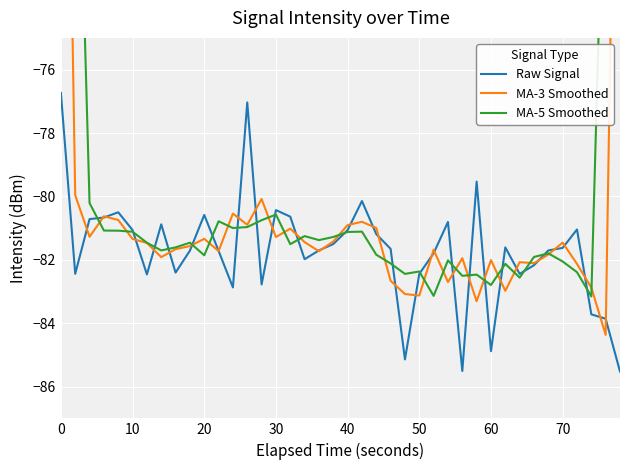

What is the minimum value for Raw Signal?

-85.5